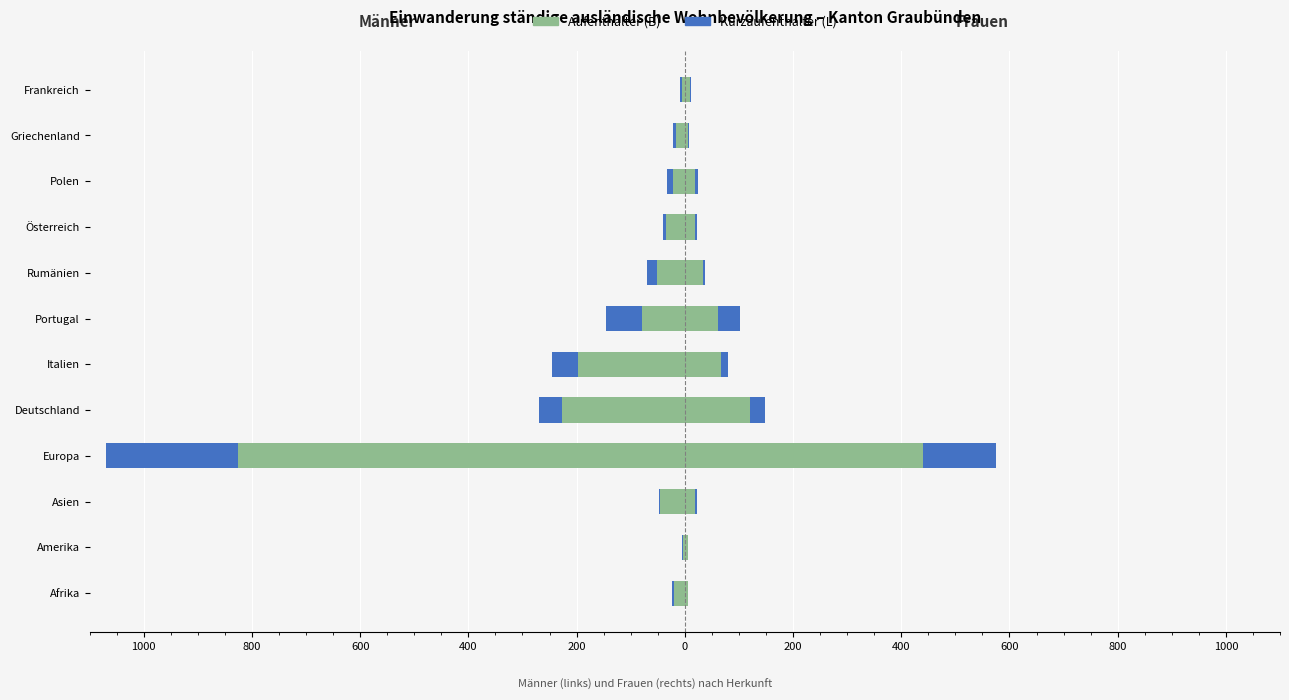

What are all the series names shown in the legend?

Aufenthalter (B), Kurzaufenthalter (L)